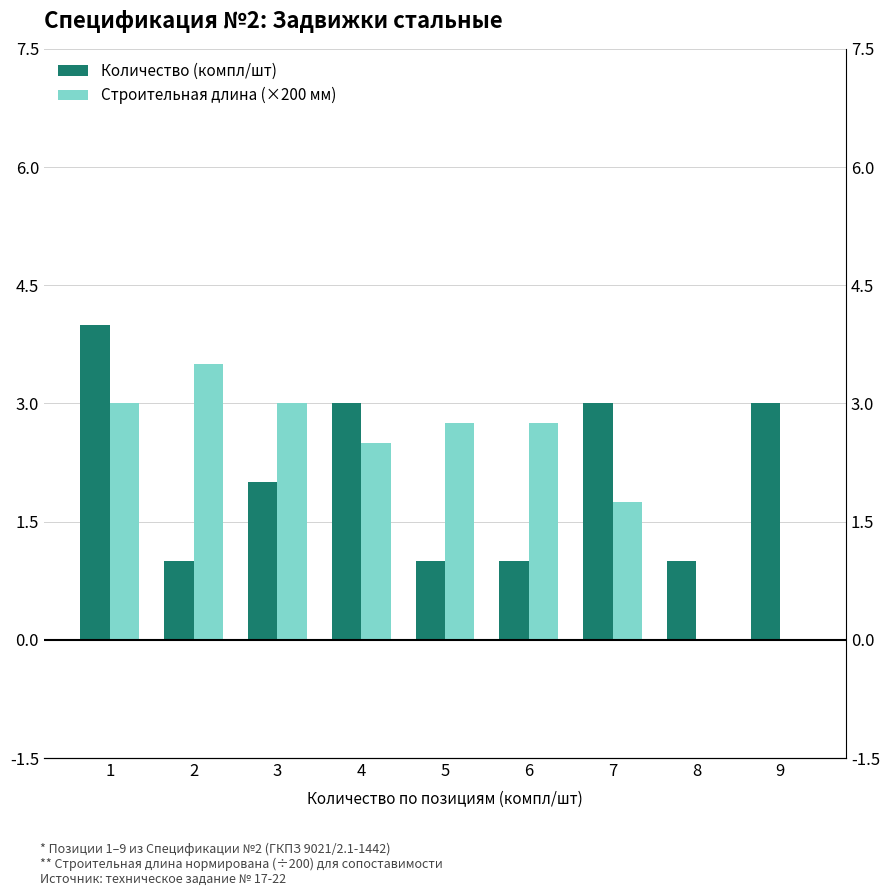

Reading right to left, what are all the values shown in this chart?

Количество (компл/шт): 9=3.0	8=1.0	7=3.0	6=1.0	5=1.0	4=3.0	3=2.0	2=1.0	1=4.0
Строительная длина (×200 мм): 9=0.0	8=0.0	7=1.8	6=2.8	5=2.8	4=2.5	3=3.0	2=3.5	1=3.0